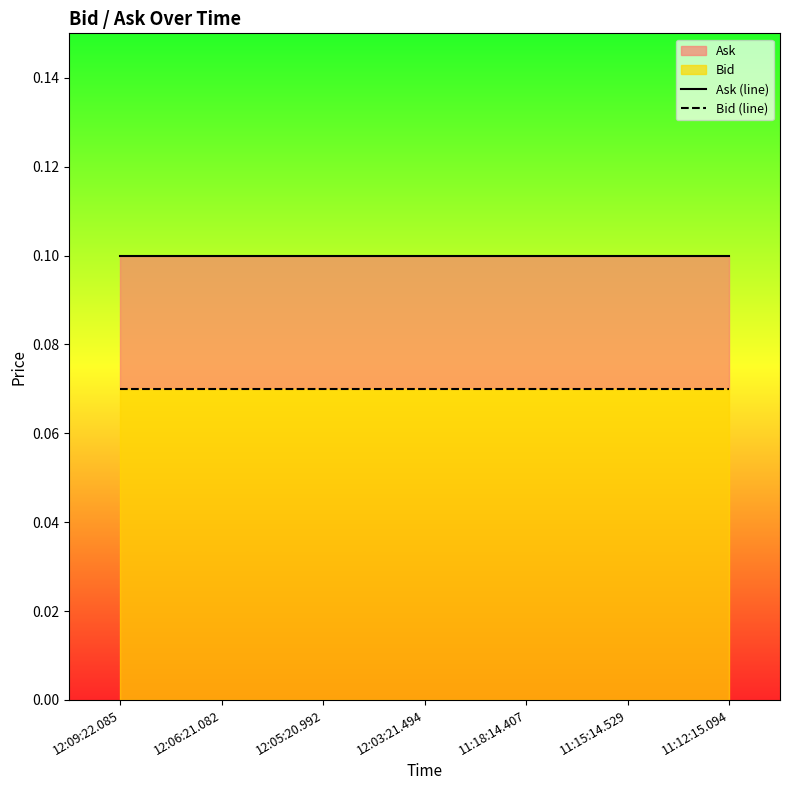

At how many categories does at least one series exceed 0?

7